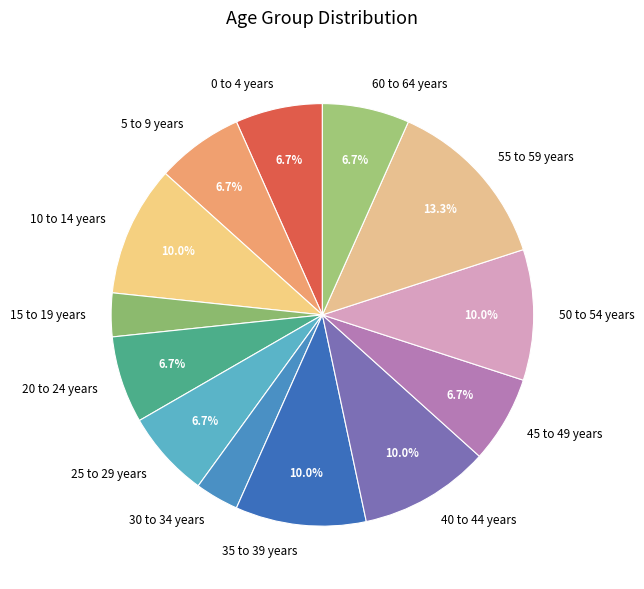

Is there any slice that represents more than half of the pie?

No